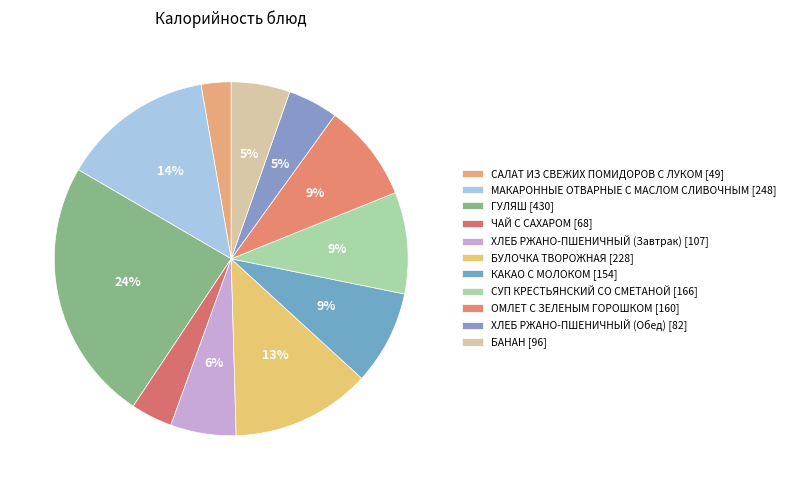

Count the number of slices in the pie.

11